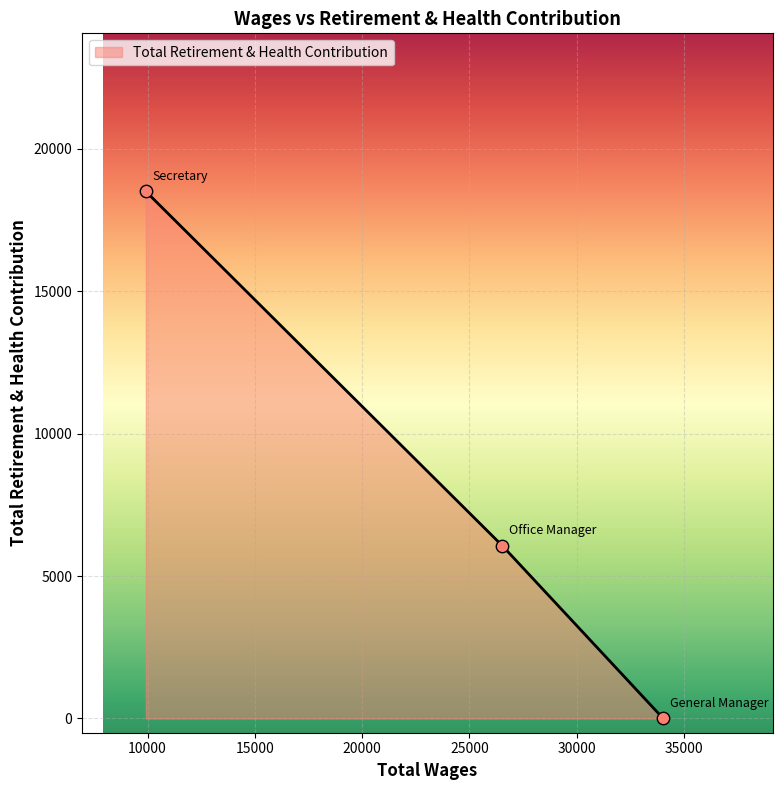

What is the maximum value shown in the chart?

18504